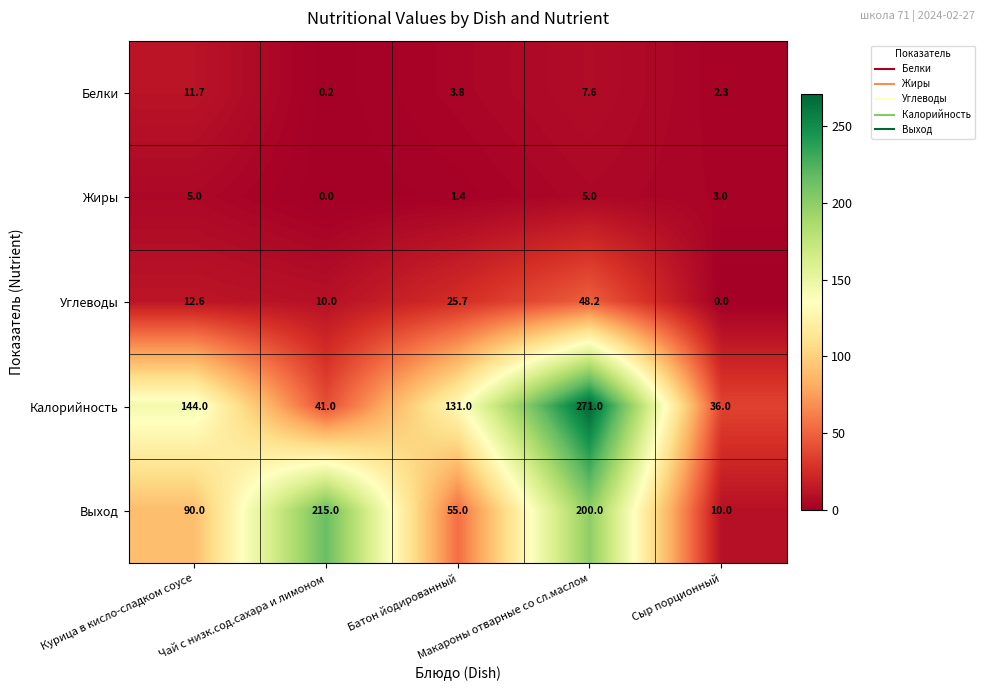

Which series has the largest total across all categories?

Калорийность